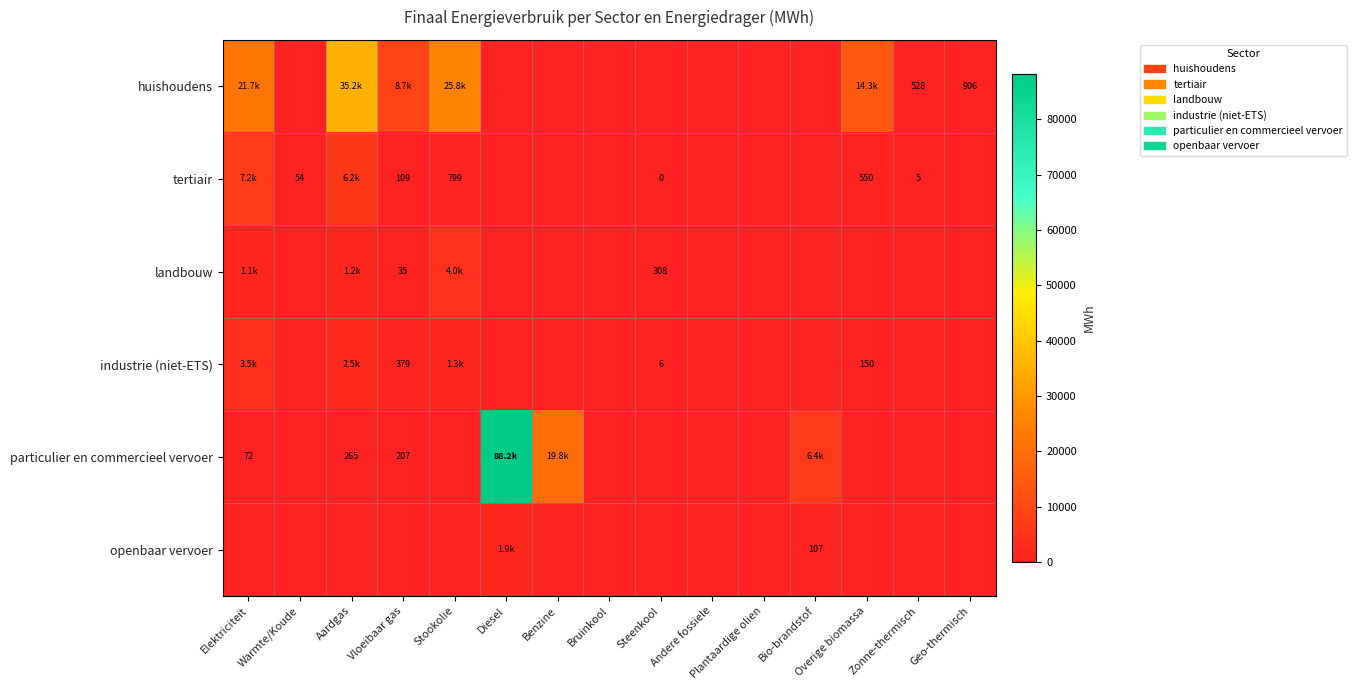

Is the value of landbouw at Vloeibaar gas greater than the value of particulier en commercieel vervoer at Aardgas?

No